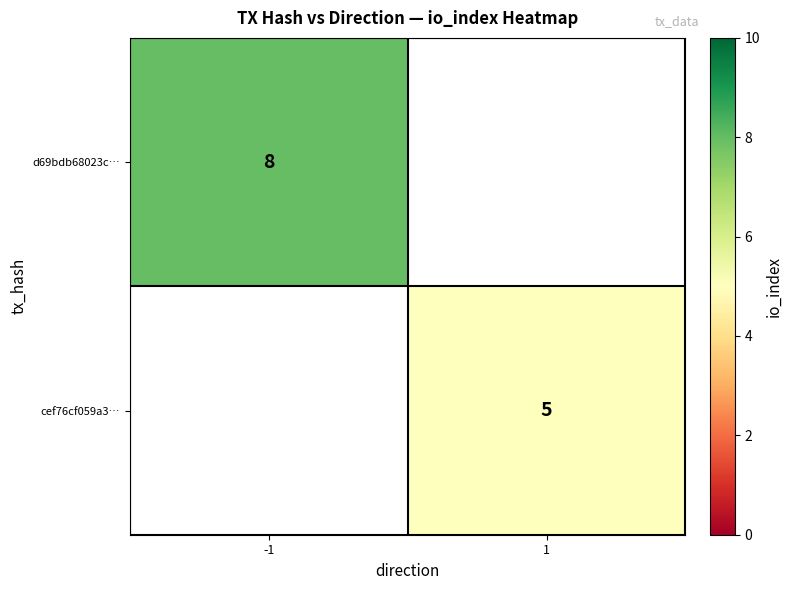

The value of cef76cf059a3… at 1 is 5. True or false?

True